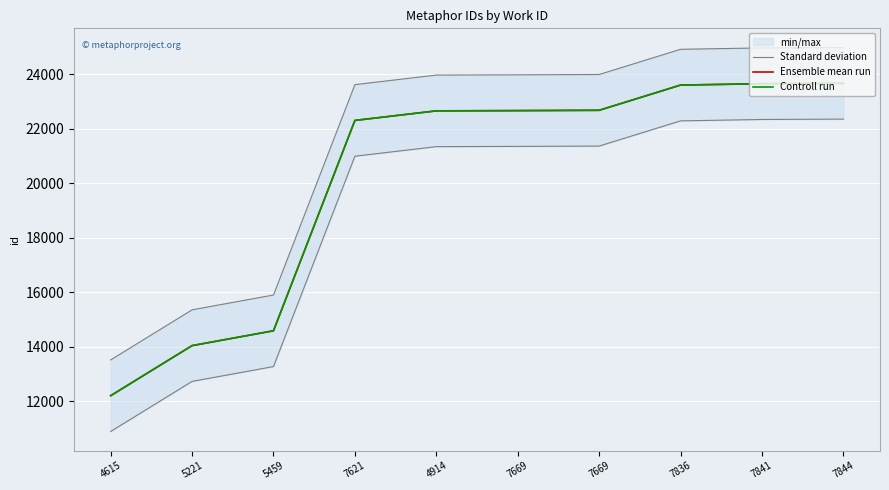

At which category does the chart reach its peak across all series?

7844